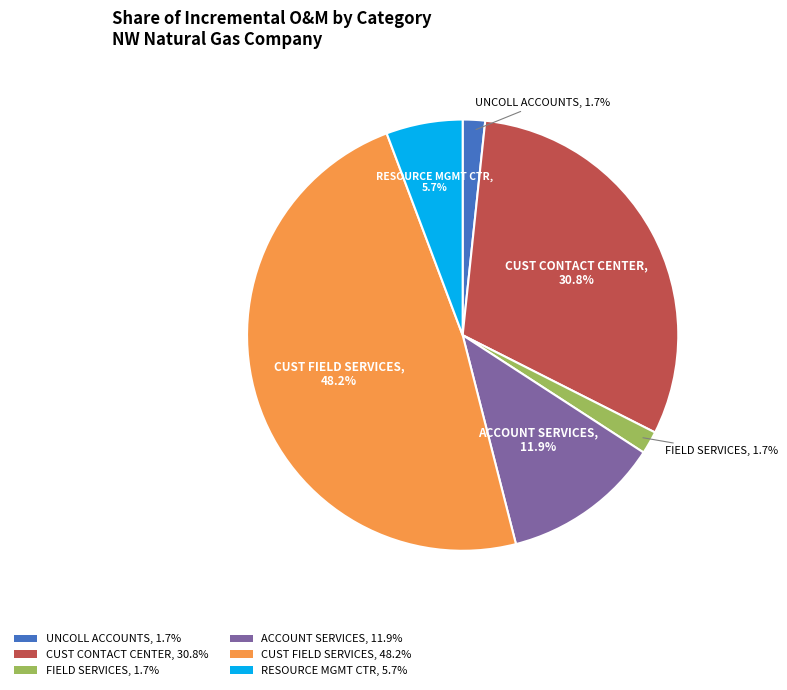

Does any single category account for the majority?

No